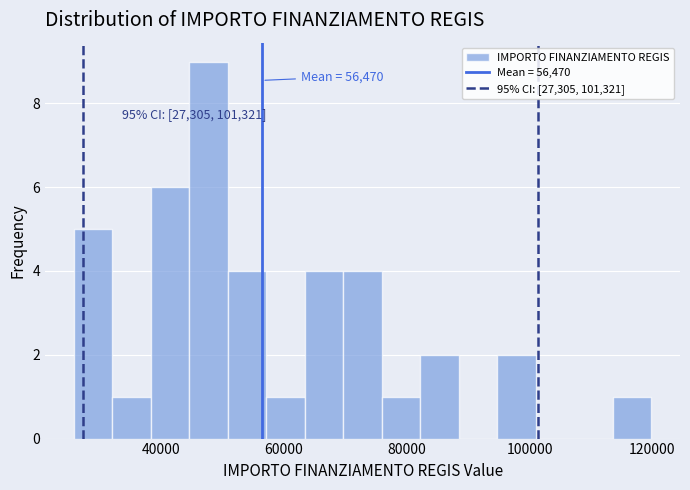

Read against the x-axis, roughly where is the centre of the tallest bar?

48000